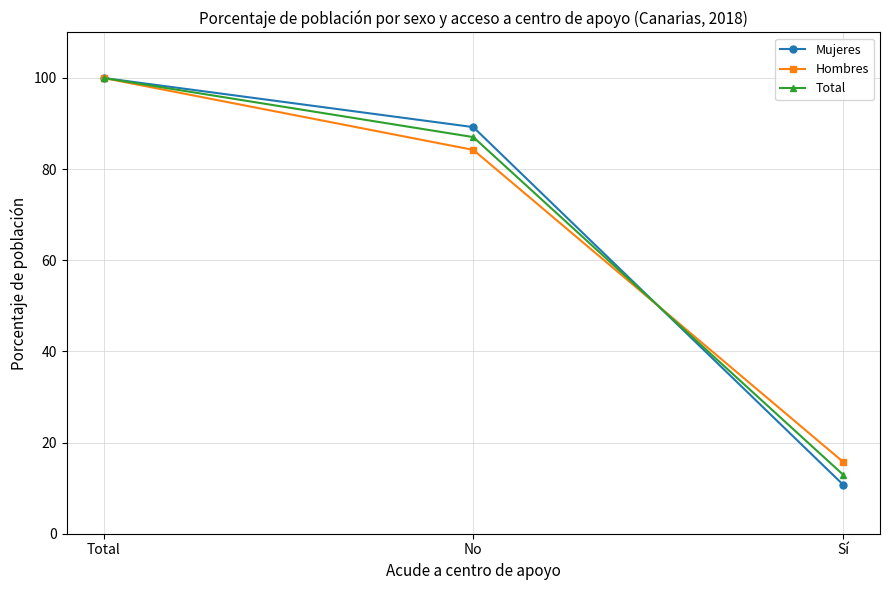

List the labels in order of Hombres value, smallest first.

Sí, No, Total